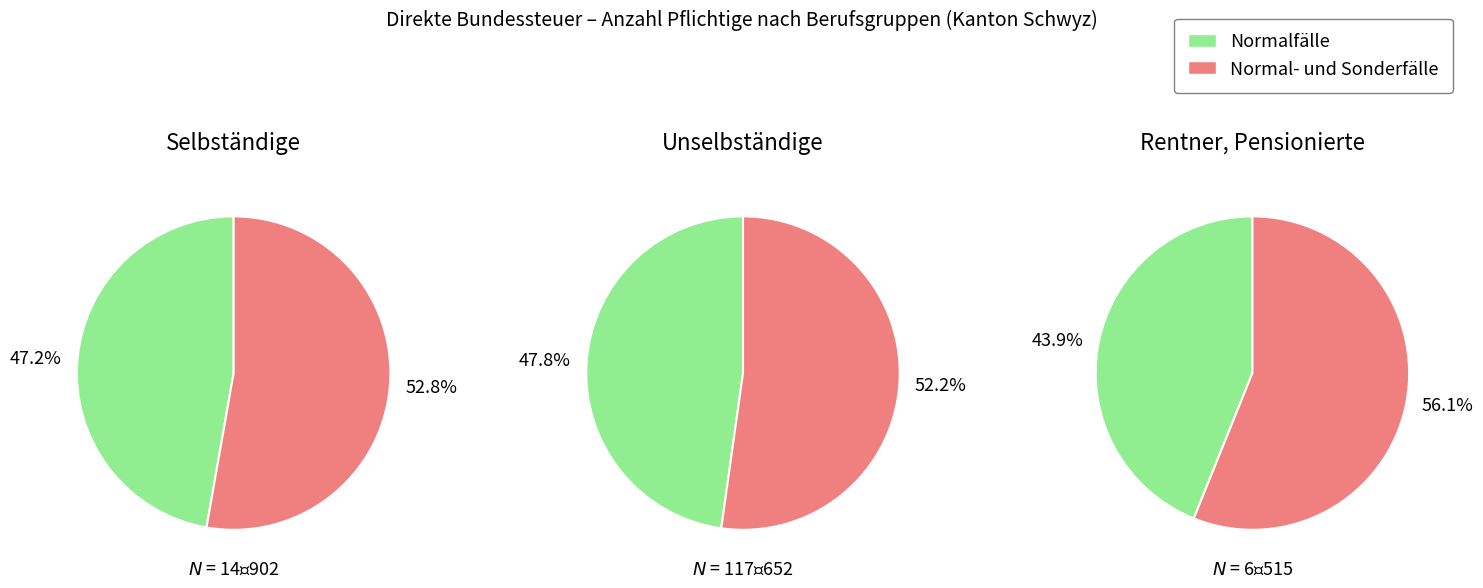

The 3 slice represents 1% of the pie. True or false?

False